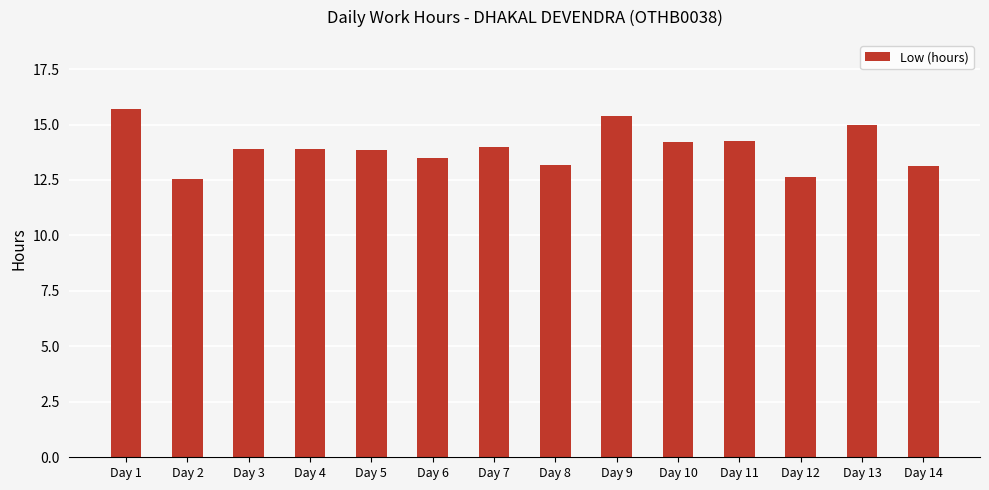

At which label does the data first exceed 13?

Day 1